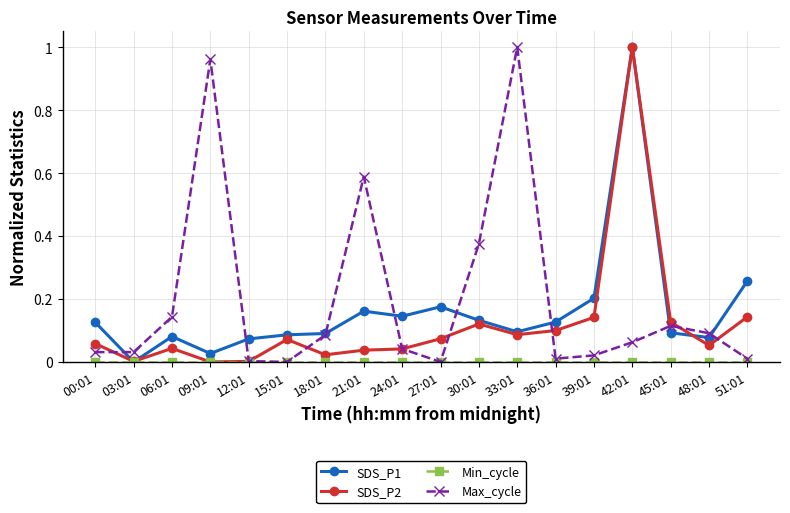

Between 27:01 and 30:01, which series saw the biggest shift?

Max_cycle